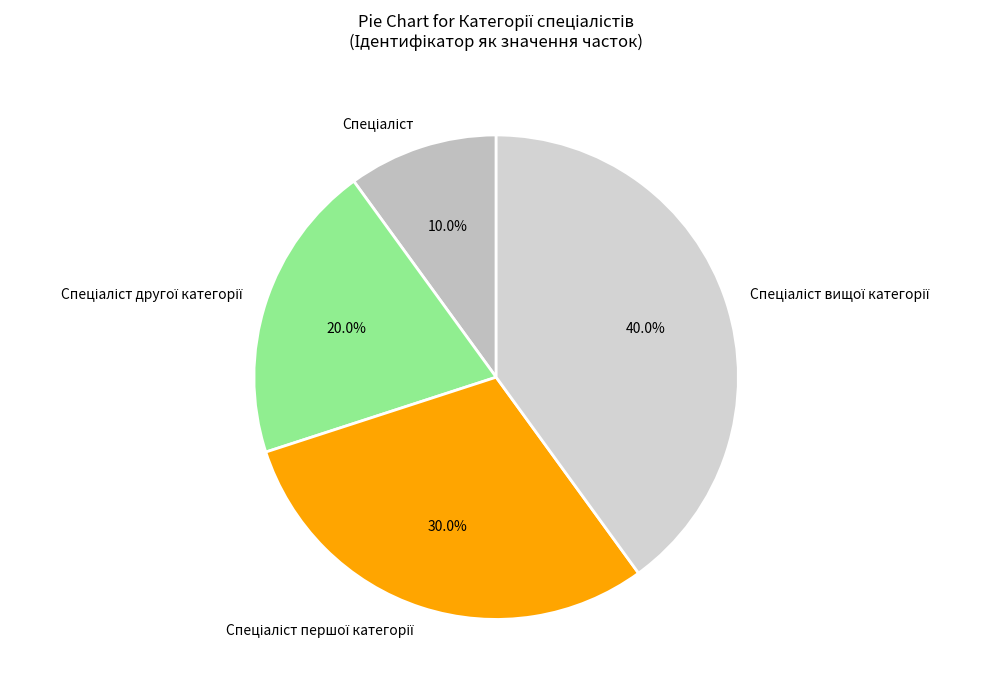

How many slices are in this pie chart?

4